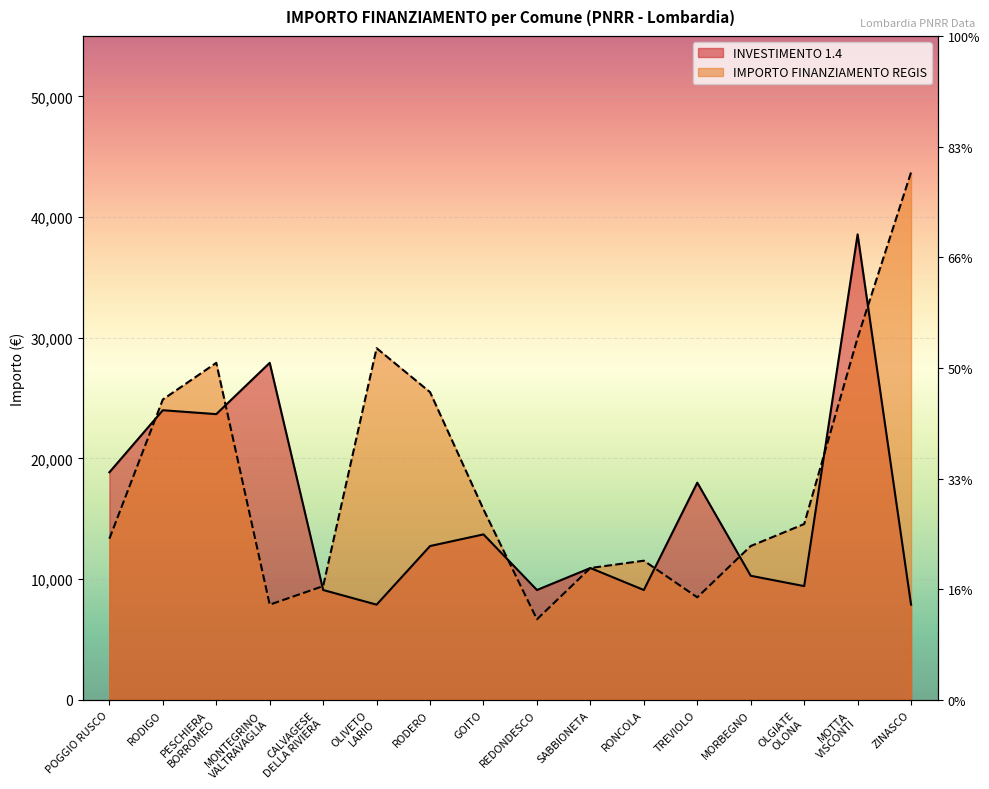

What is the label of the 5th point from the left?

CALVAGESE
DELLA RIVIERA